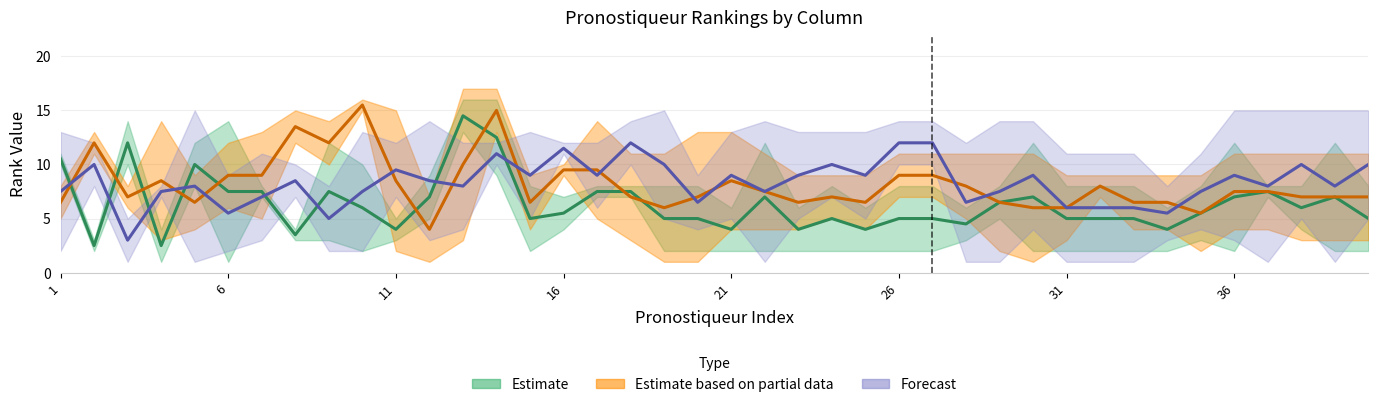

Where is C11 nearest to the value 8?

1